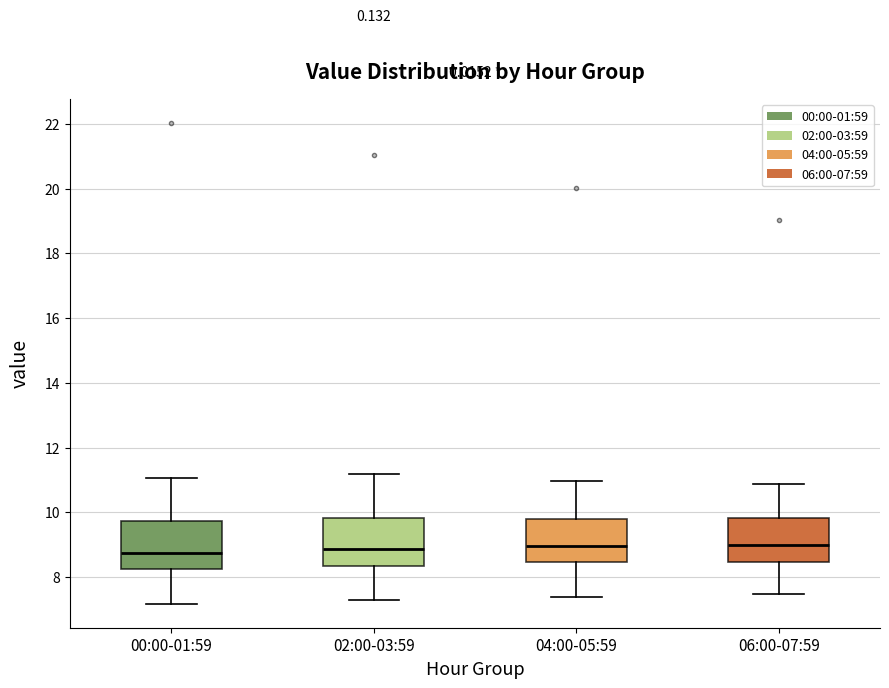

Reading left to right, transcribe this box plot: for each box, give where its median line is, the range the box spans, and where its two whiskers end, as read against the y-axis. The values are not printed on the chart, so give them approximately, as read against the axis.

00:00-01:59: median 8.8, box 8.2 to 9.8, whiskers 7.2 to 11.0
02:00-03:59: median 8.8, box 8.4 to 9.8, whiskers 7.2 to 11.2
04:00-05:59: median 9.0, box 8.4 to 9.8, whiskers 7.4 to 11.0
06:00-07:59: median 9.0, box 8.4 to 9.8, whiskers 7.4 to 10.8